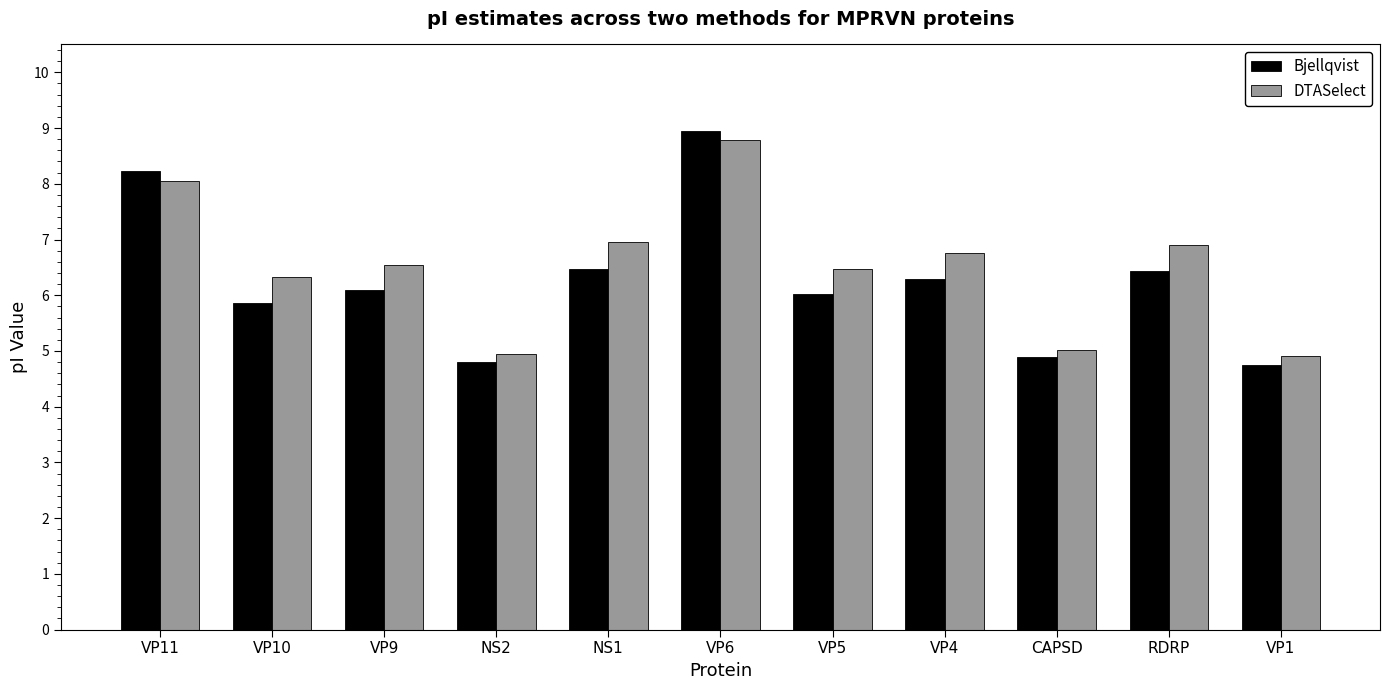

What is the label of the 3rd bar from the right?

CAPSD